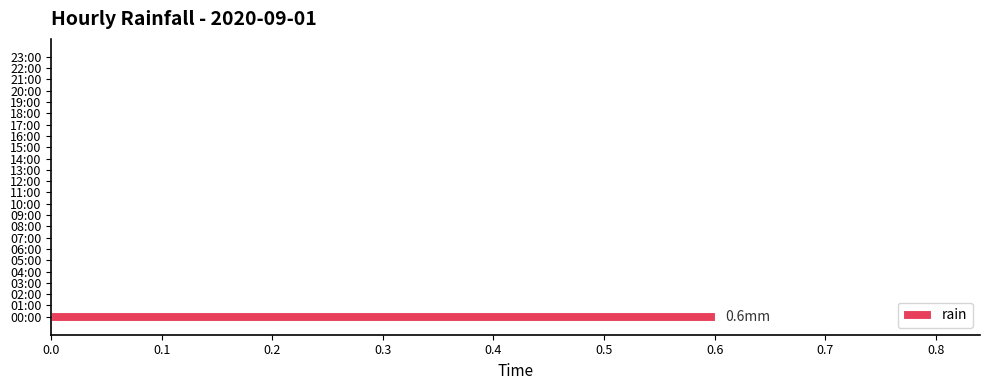

The chart shows a value of 0.0 at 03:00. True or false?

True